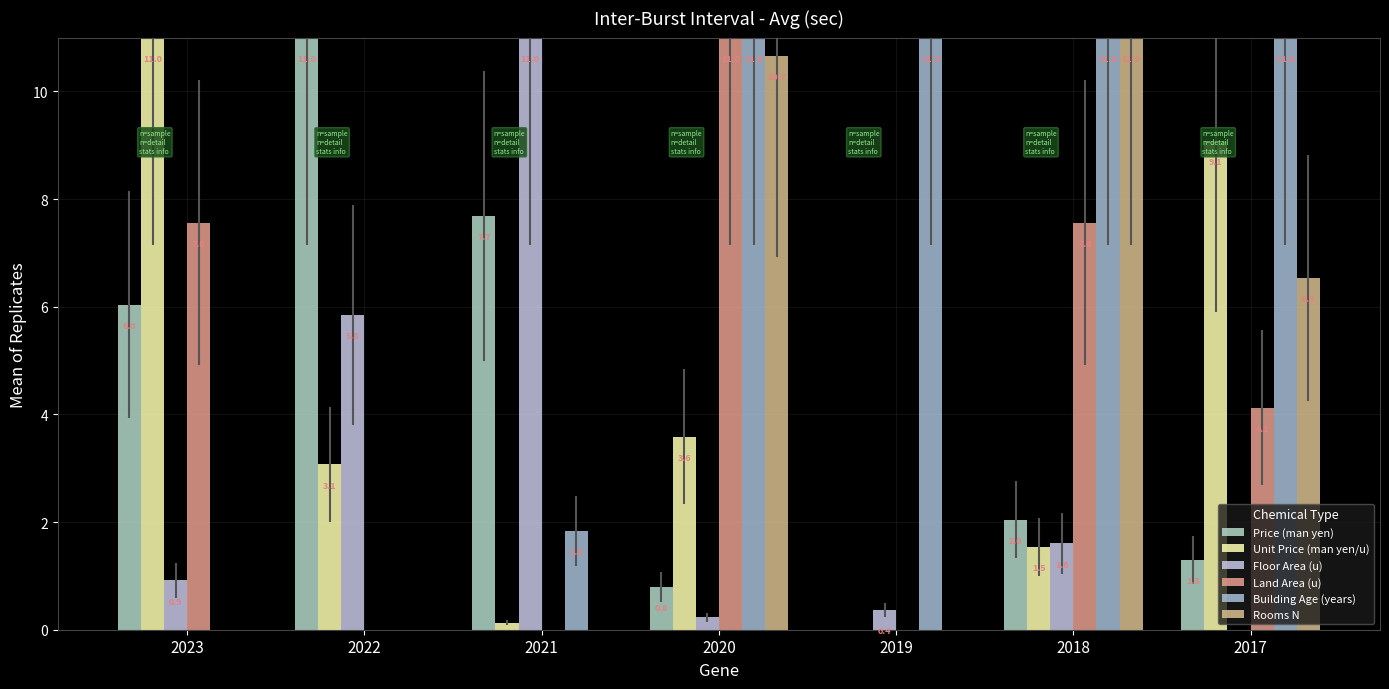

How many data points in Price (man yen) are above 2?

4